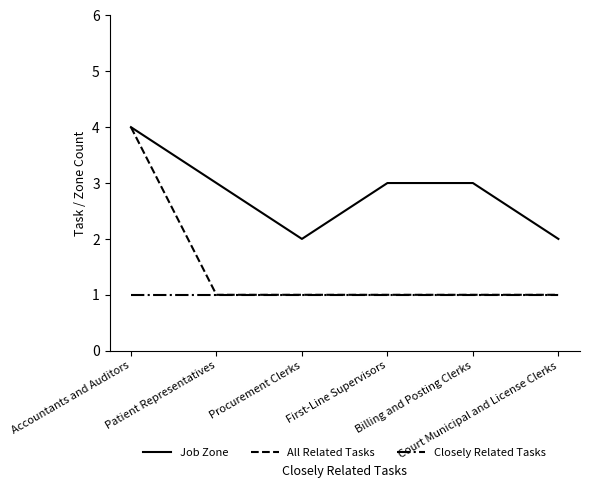

List the series in order of their overall mean, lowest first.

Closely Related Tasks, All Related Tasks, Job Zone